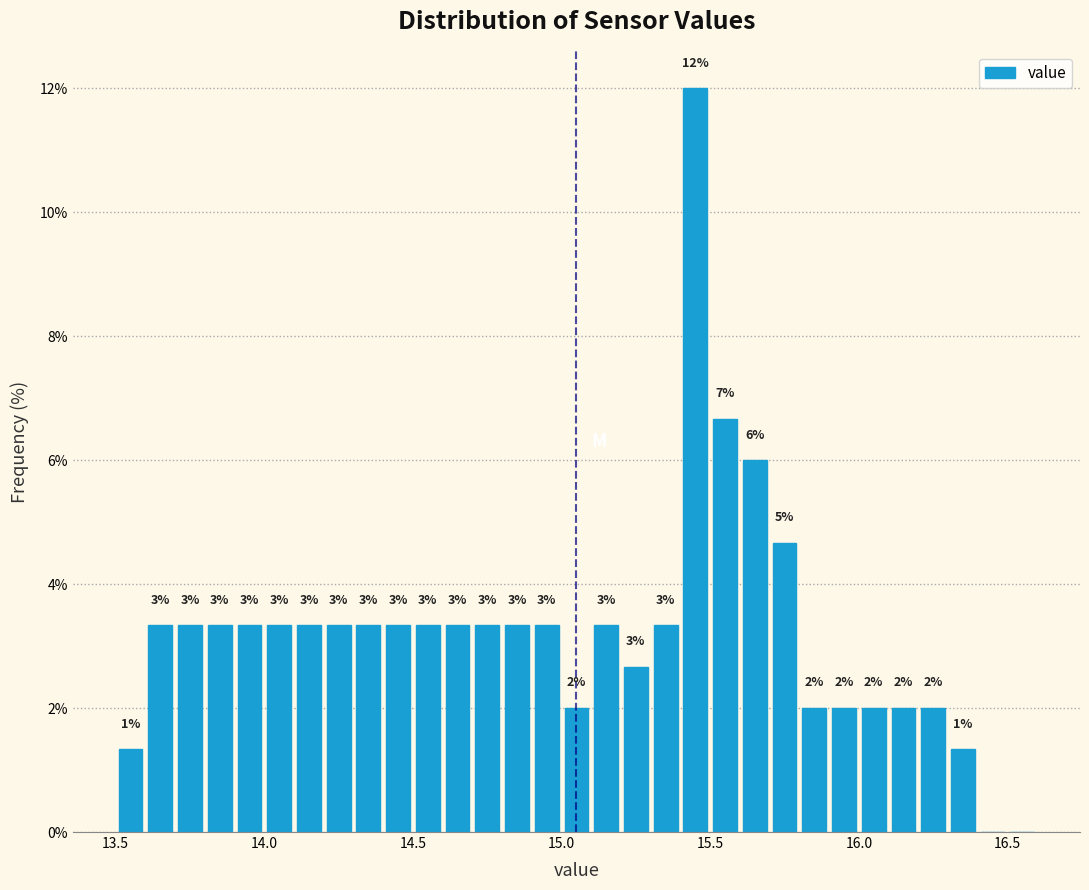

Around what value on the x-axis is the tallest bar? Give the approximate position of its centre, as read against the axis.

15.45